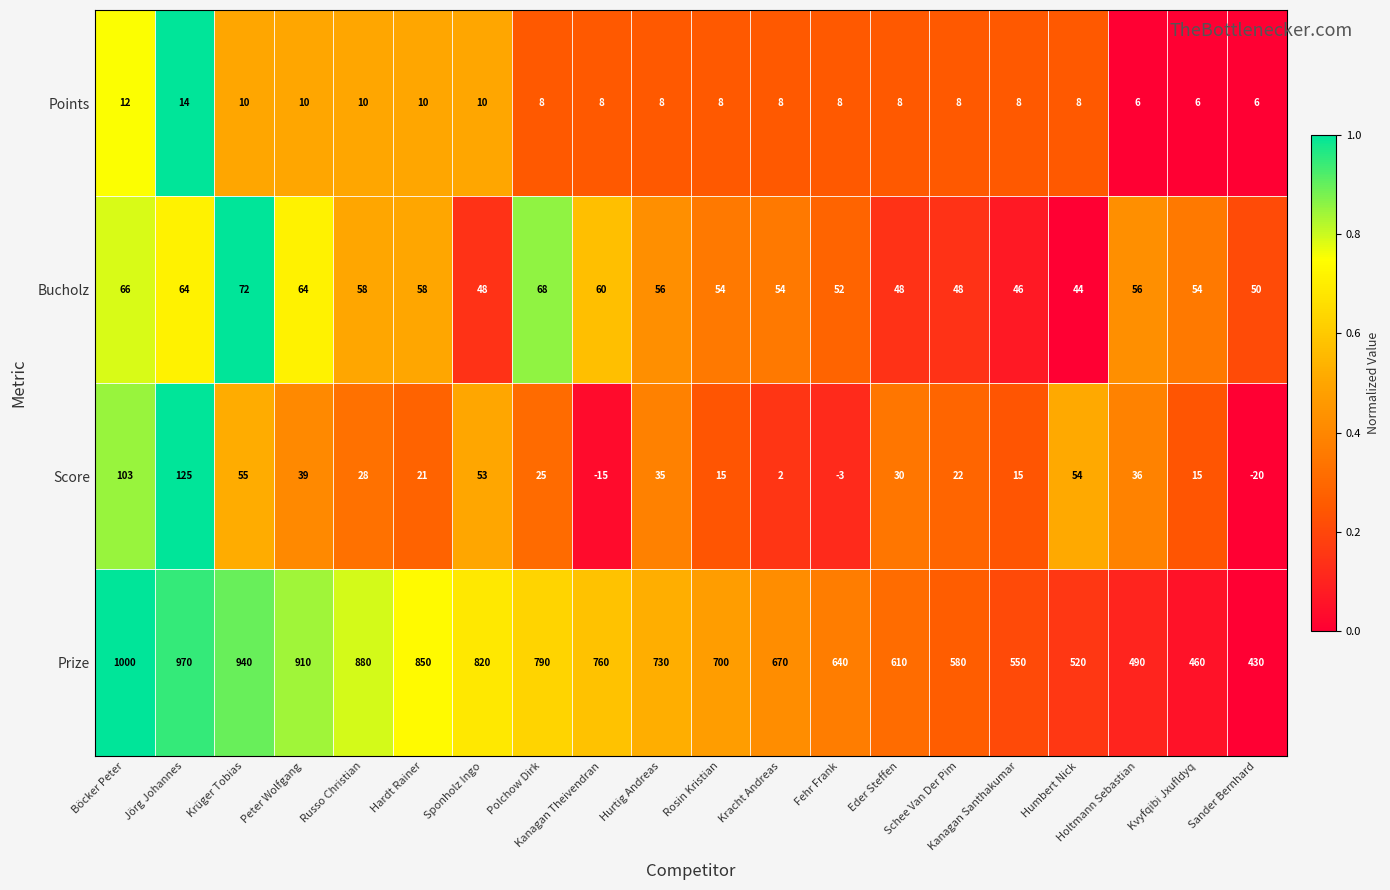

Rank the series by their maximum value, from highest to lowest.

Prize, Score, Bucholz, Points